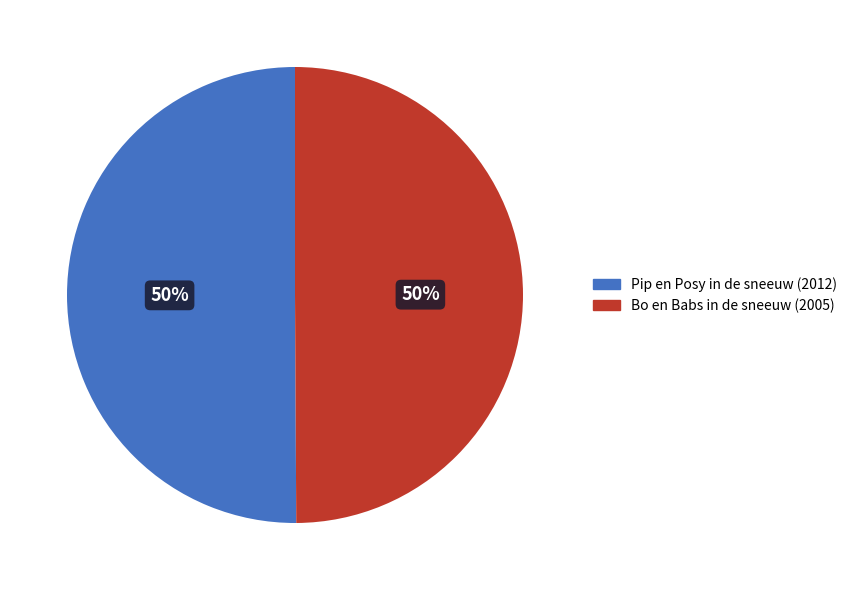

How many slices are in this pie chart?

2